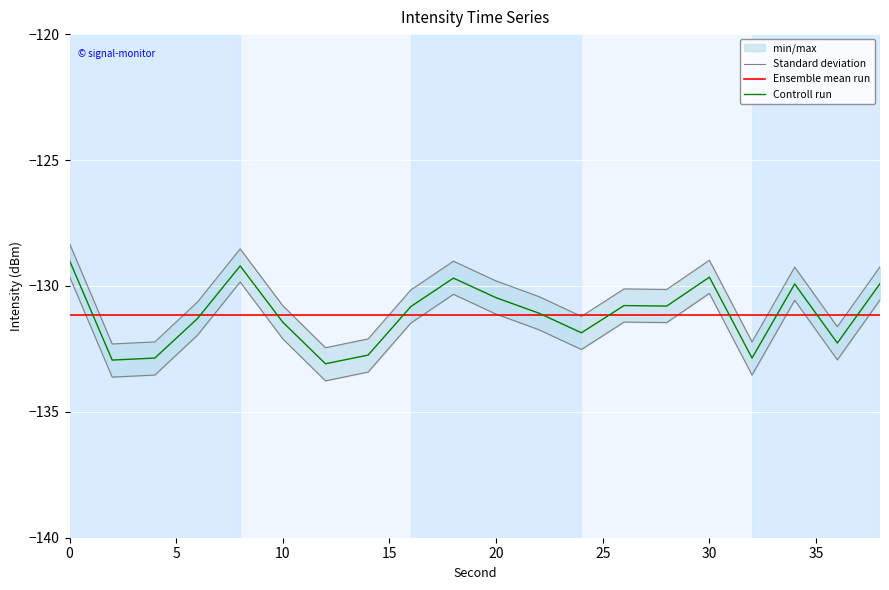

The Ensemble mean run series shows -131.1 at 20. True or false?

True